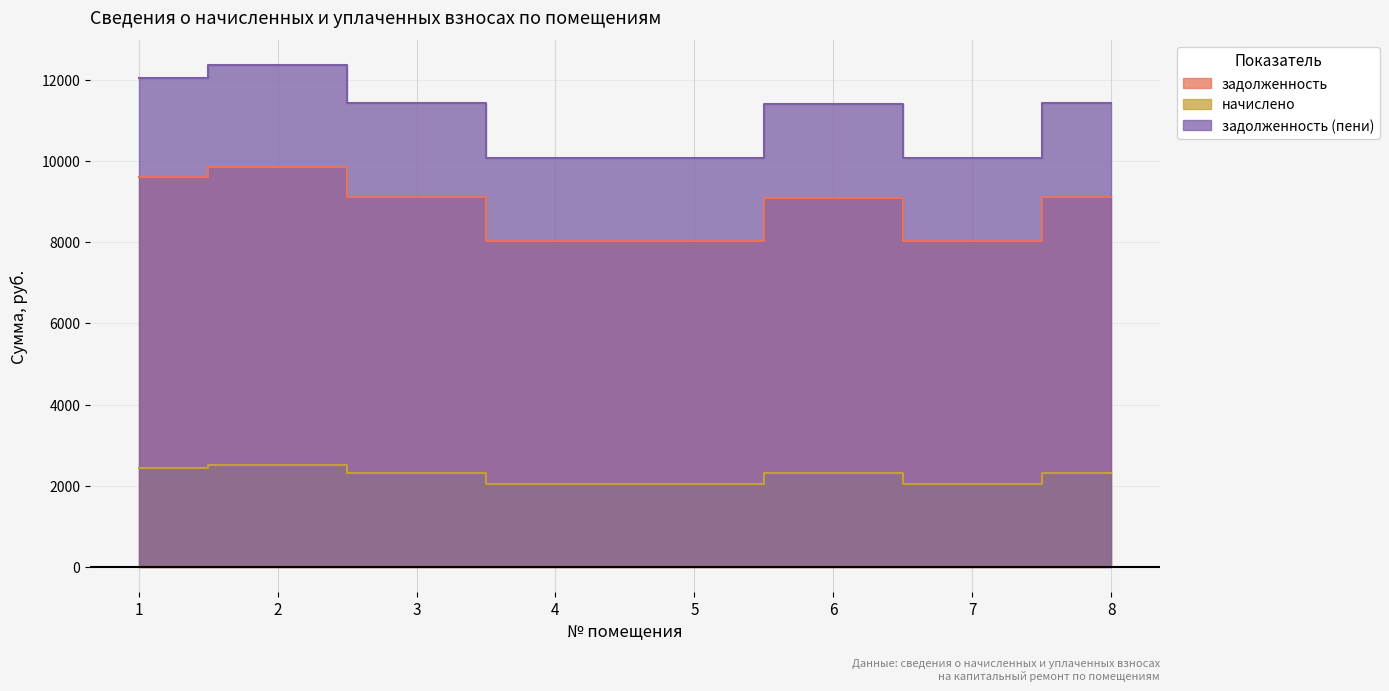

The начислено series shows 1331.8 at 5. True or false?

False